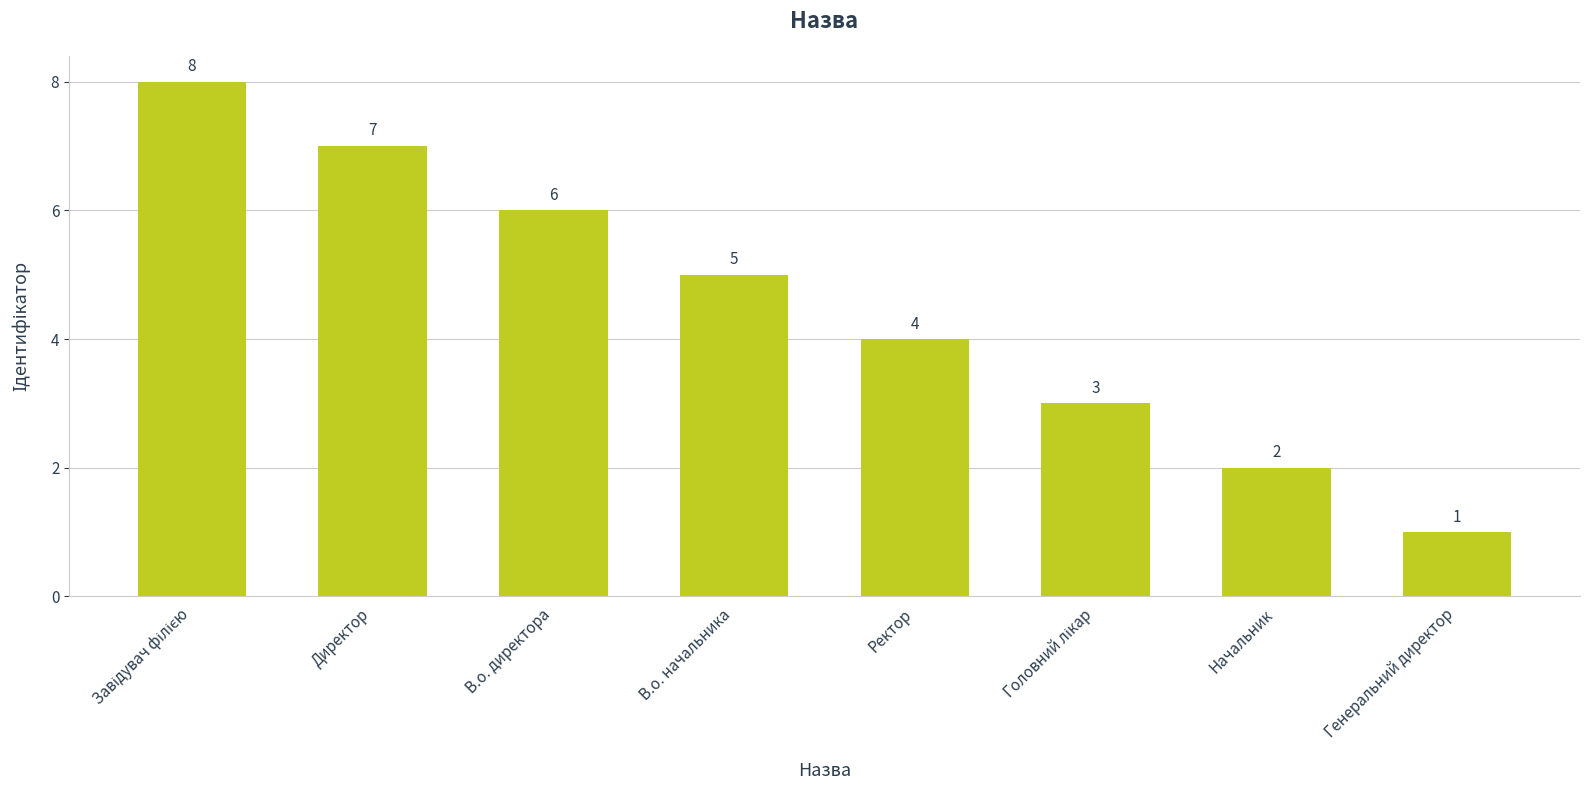

Reading left to right, transcribe all the data shown in this chart.

8	7	6	5	4	3	2	1